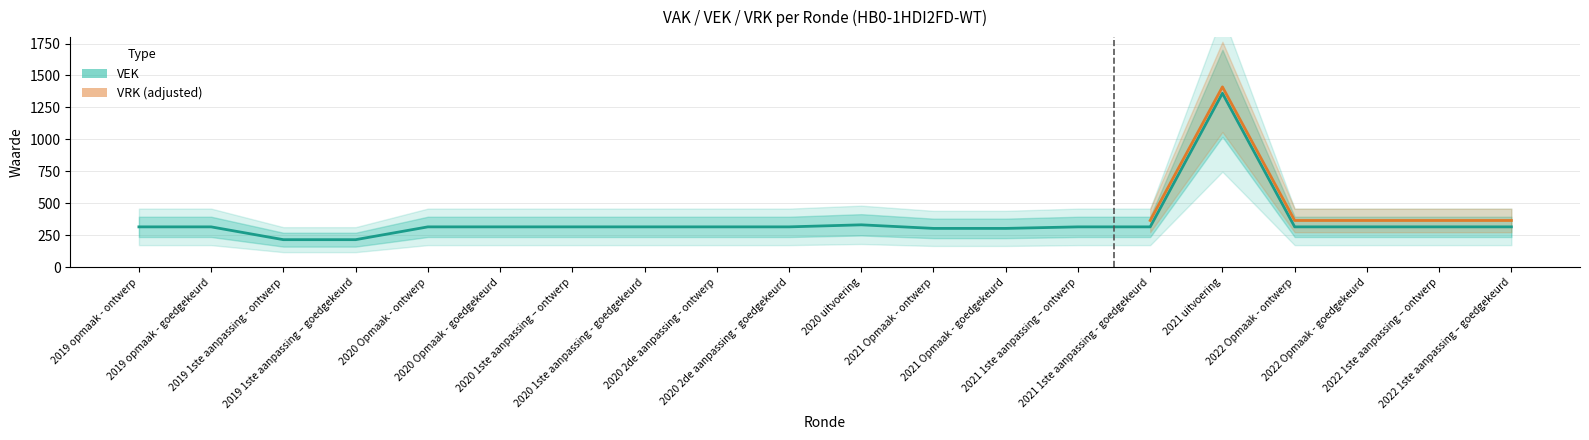

What is the value of the 3rd point from the left?

217